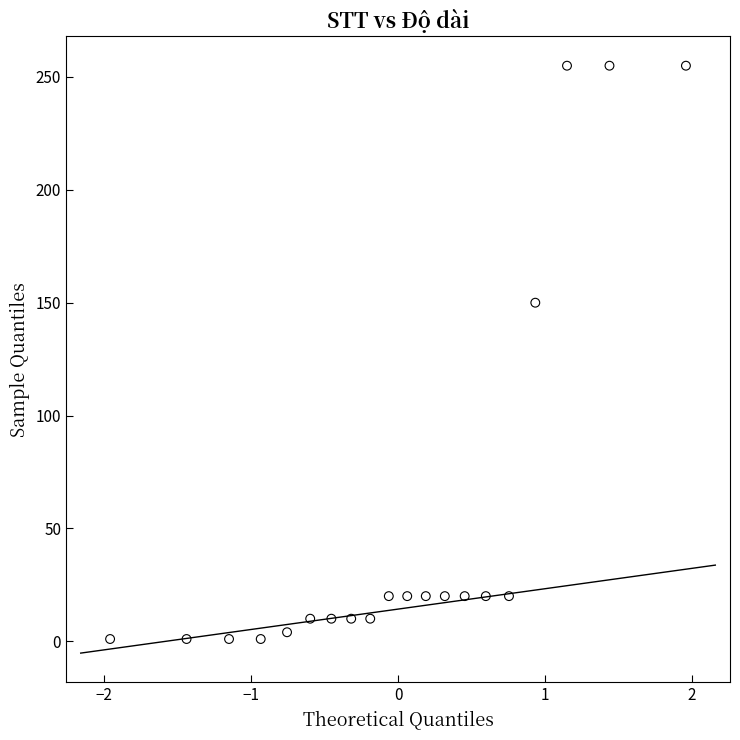

What Y value in the scatter plot is closest to 128?

150